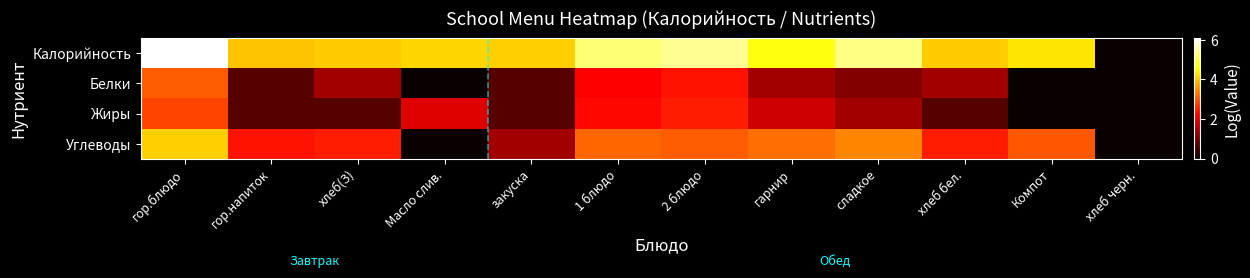

What is the greatest value displayed?

6.1